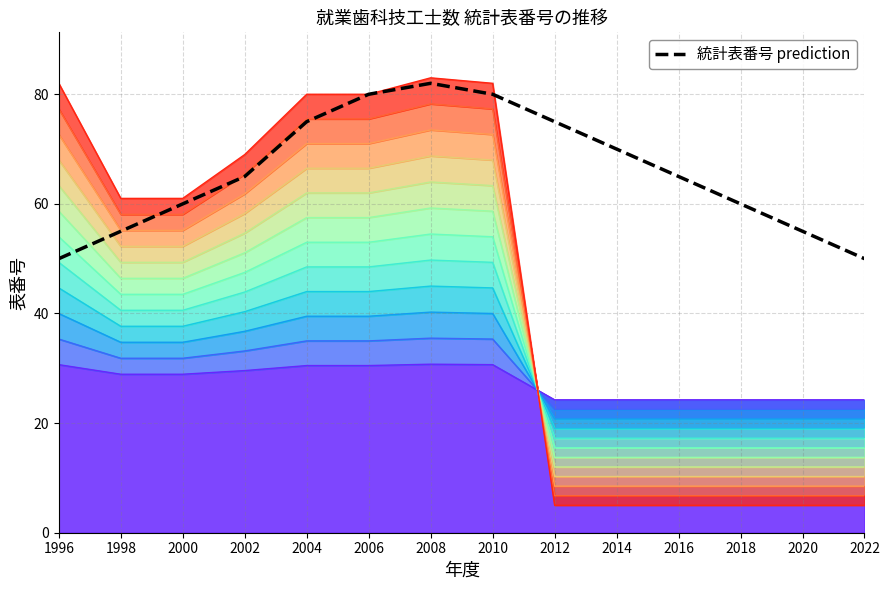

Rank the categories by value from lowest to highest.

1996, 2022, 1998, 2020, 2000, 2018, 2002, 2016, 2014, 2004, 2012, 2006, 2010, 2008